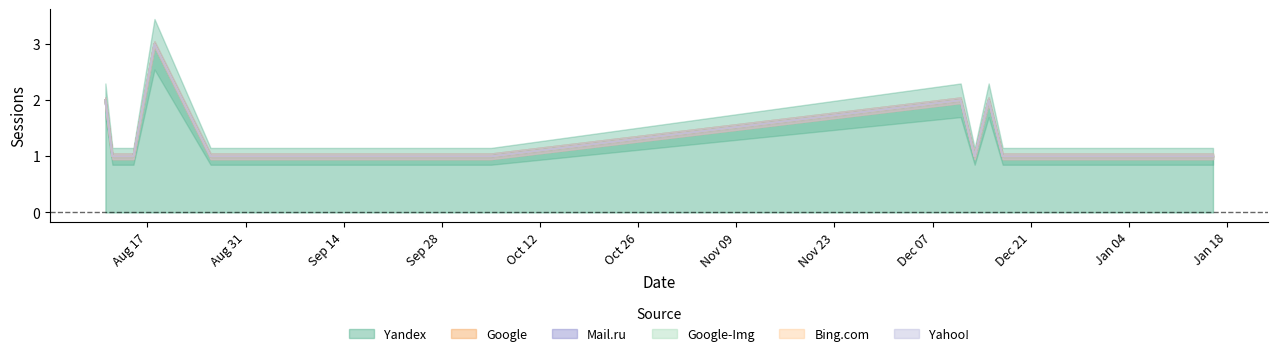

What is the spread (max minus min) of values at 2021-12-17?

1